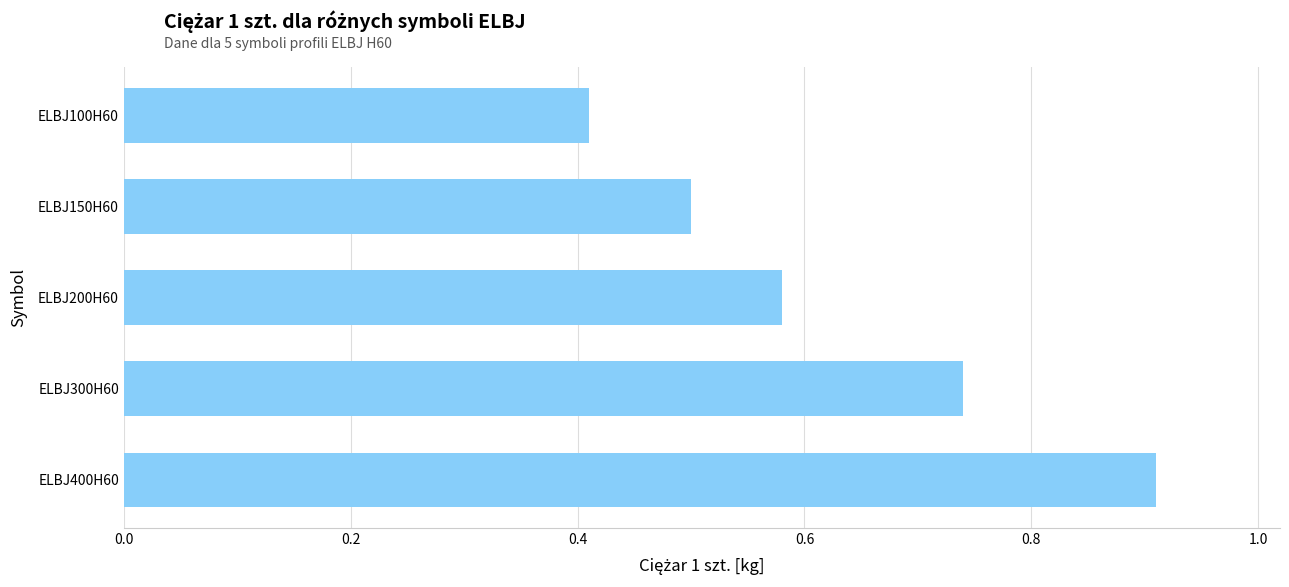

At which category does the chart reach its peak across all series?

ELBJ400H60